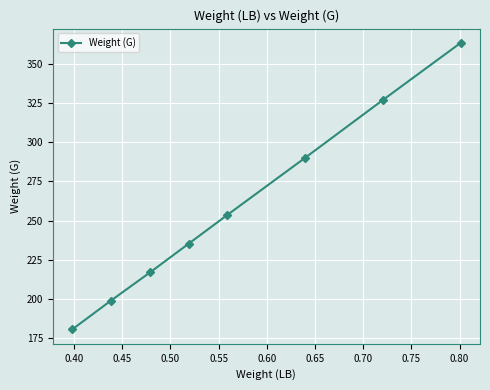

How many lines are shown in the chart?

1